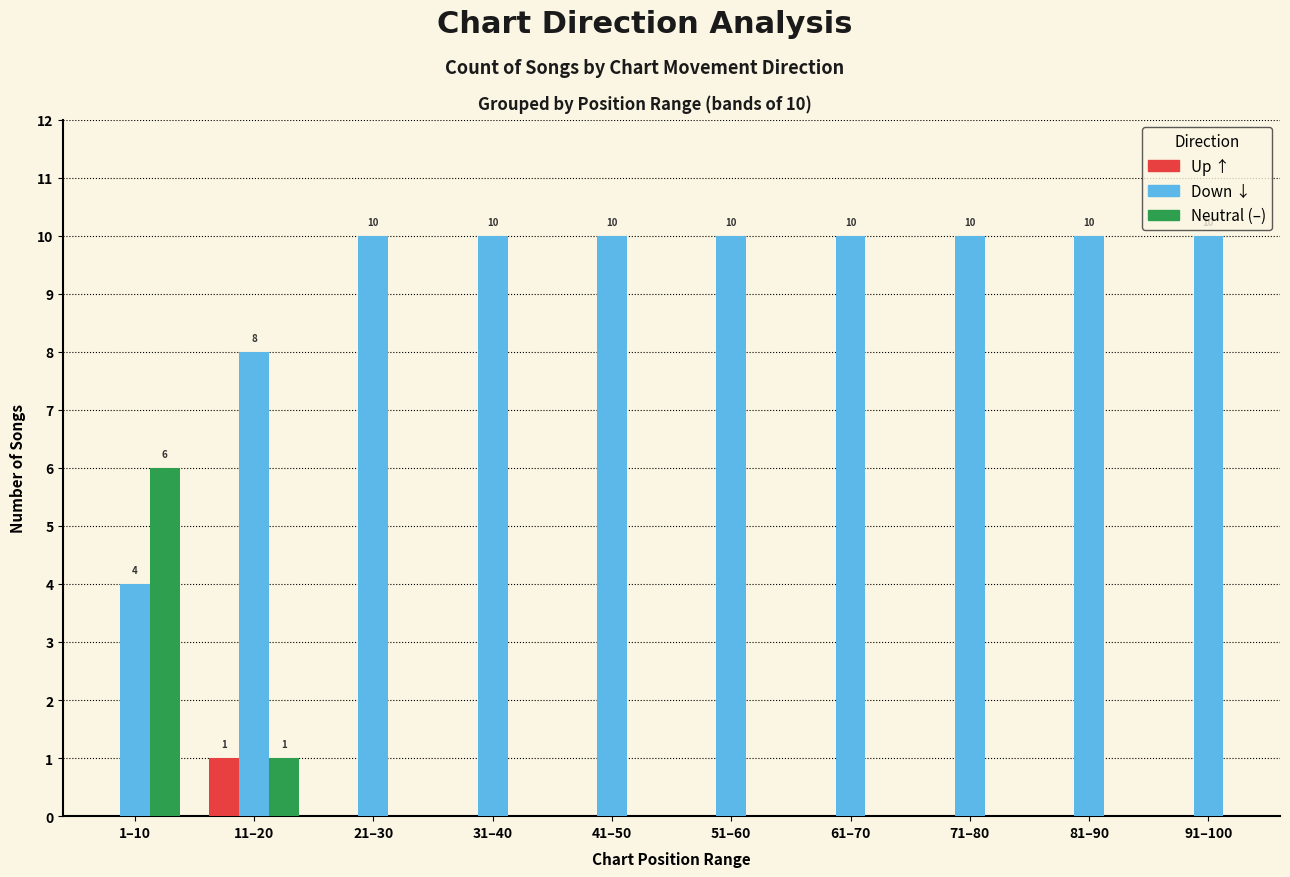

What is the maximum value shown in the chart?

10